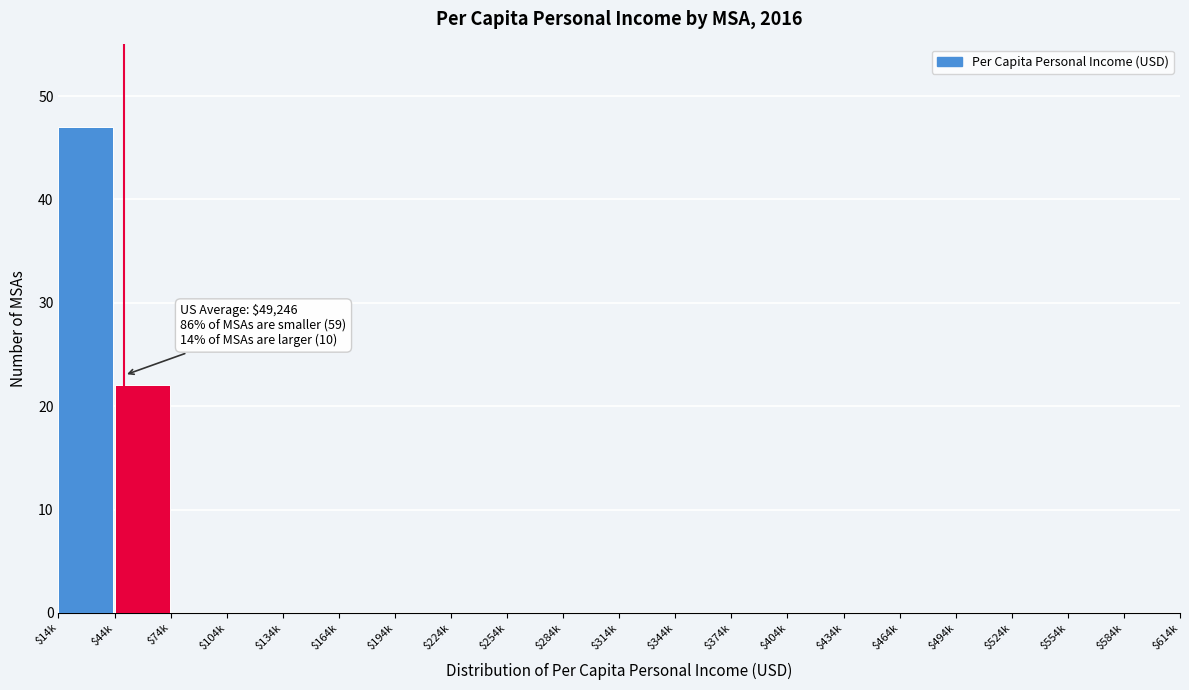

What is the sum of all values?

69